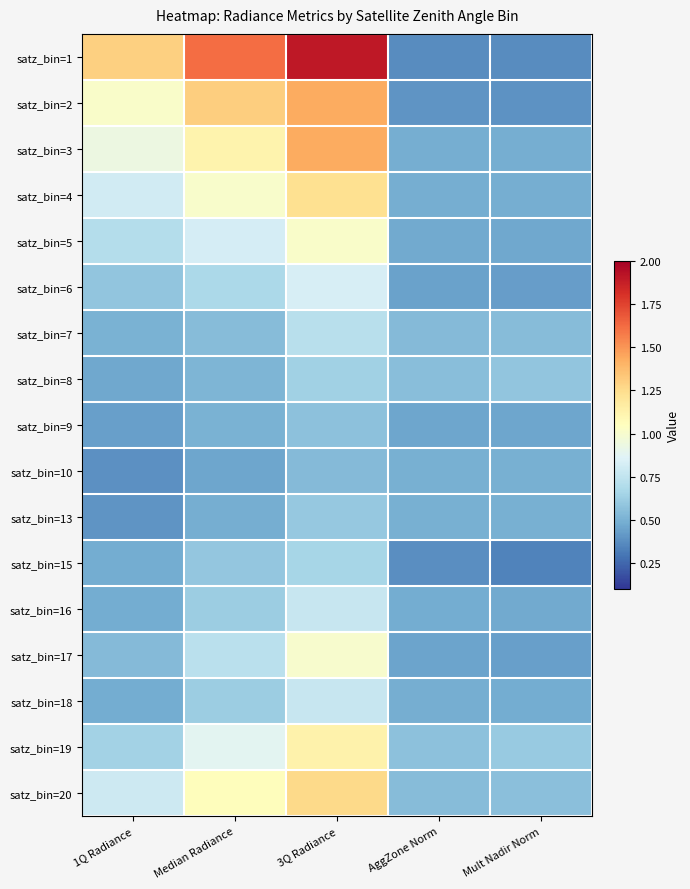

What is the spread (max minus min) of values at 1Q Radiance?

0.9